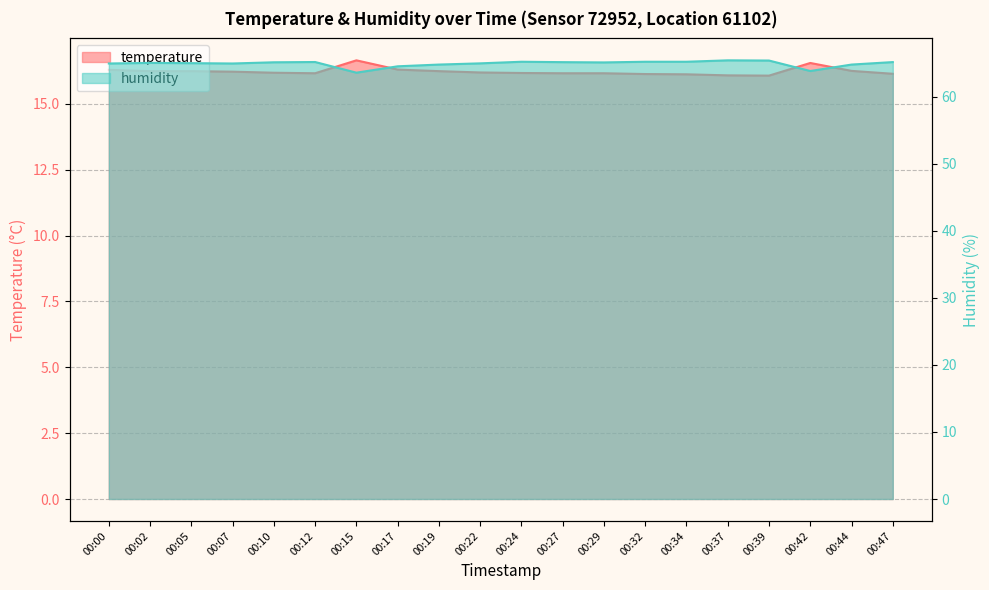

What is the smallest value displayed?

16.1